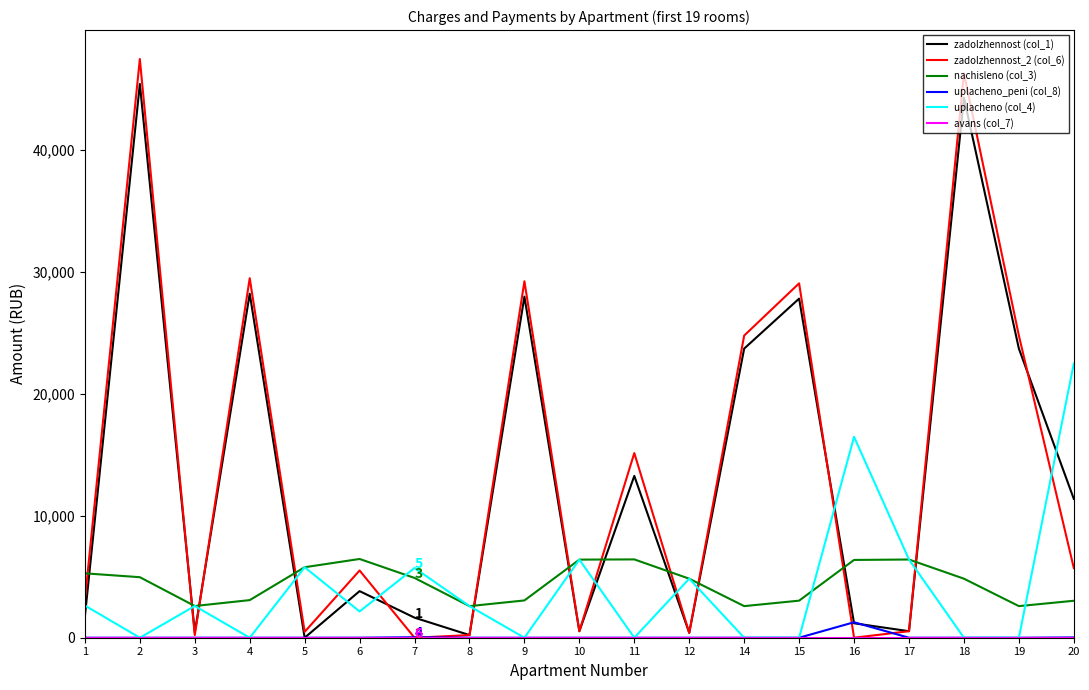

True or false: zadolzhennost (col_1) and zadolzhennost_2 (col_6) cross at least once.

True